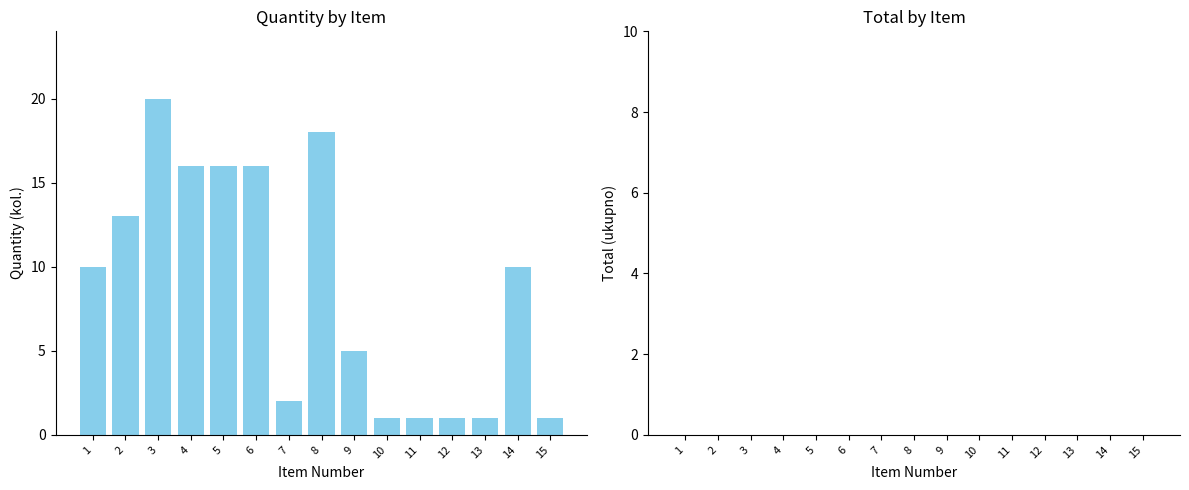

Does the chart contain any negative values?

No